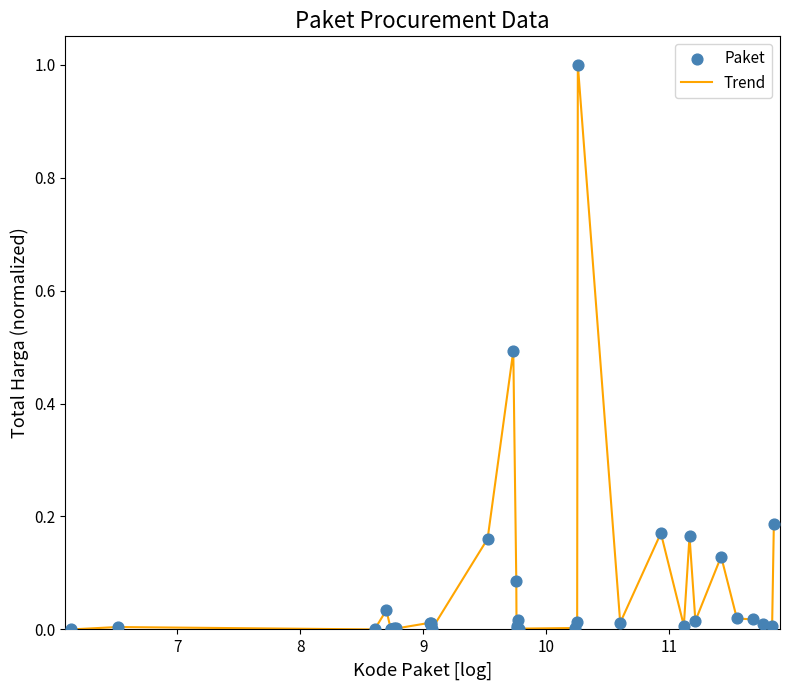

What is the maximum value shown in the chart?

1.0